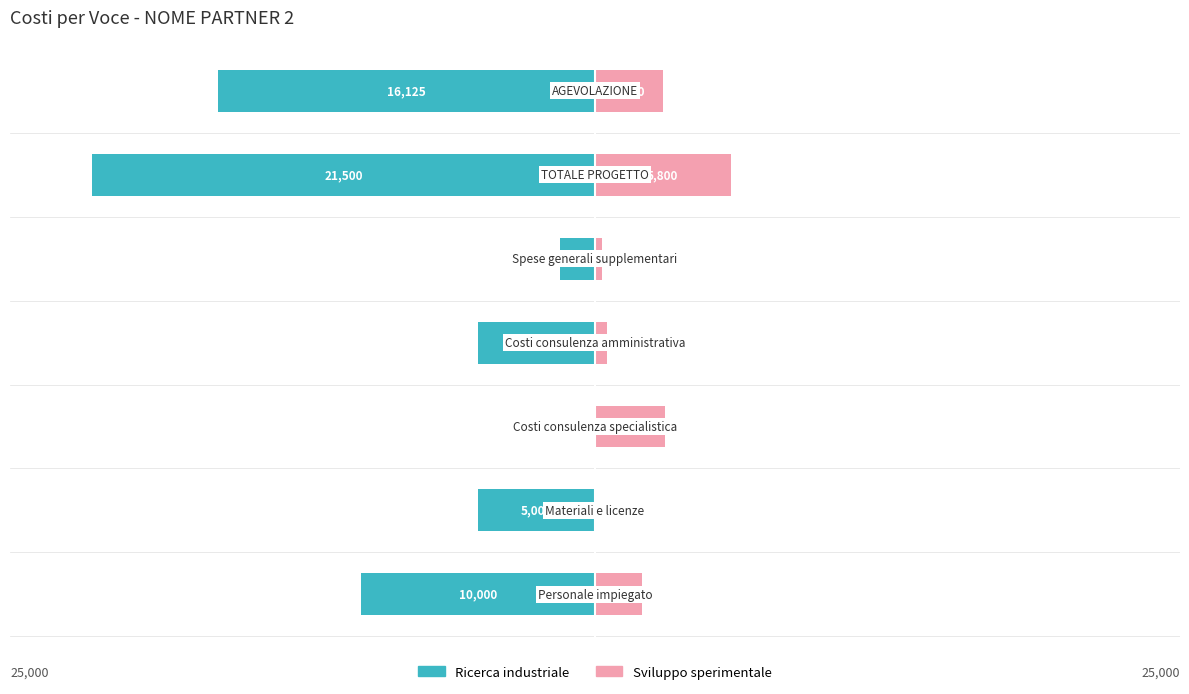

At how many categories does at least one series exceed -8456?

7